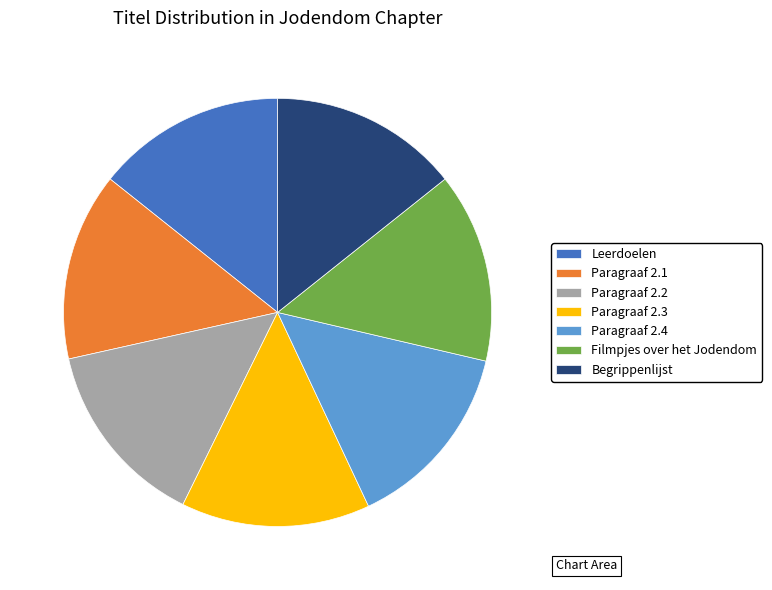

Is the sum of Paragraaf 2.4 and Filmpjes over het Jodendom greater than half?

No